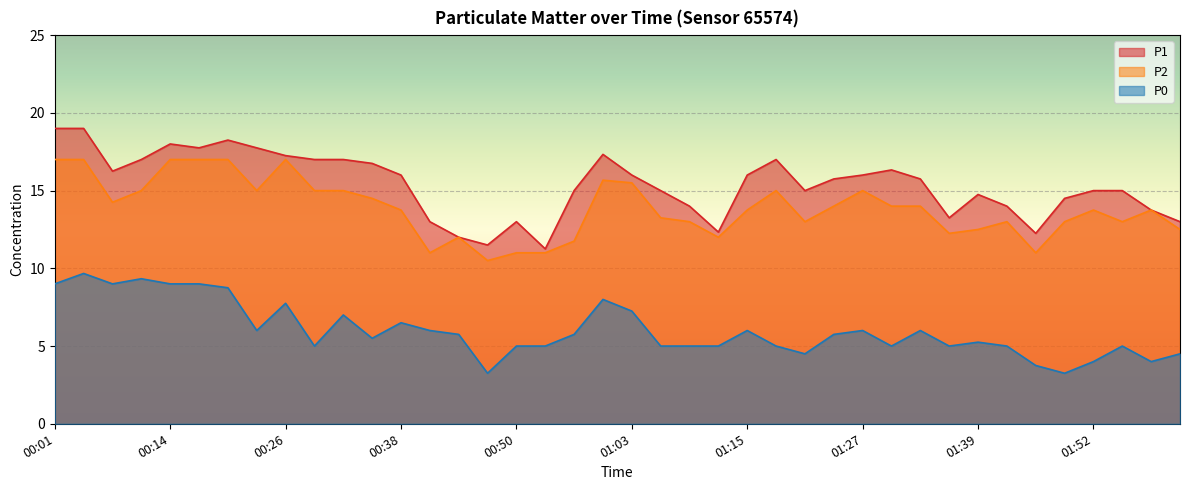

At which category does P0 reach its first local peak?

00:04